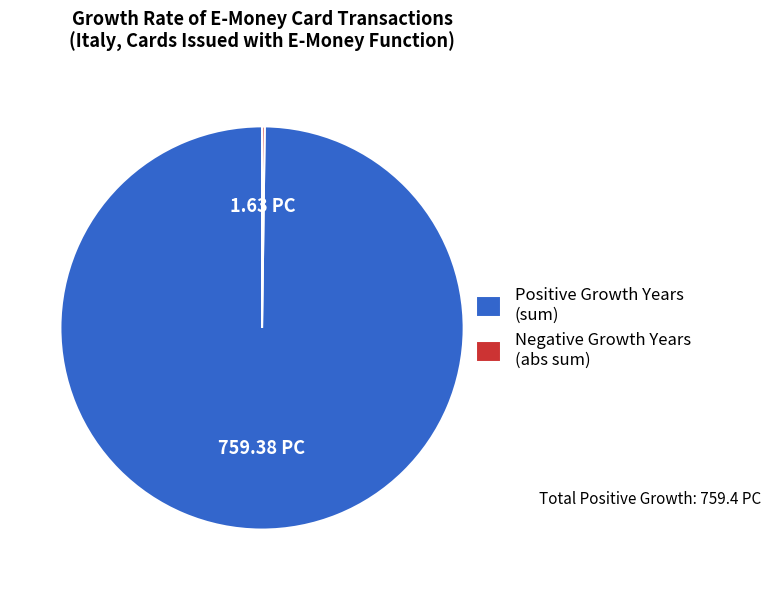

What is the largest slice in the pie chart?

Positive Growth Years (sum)